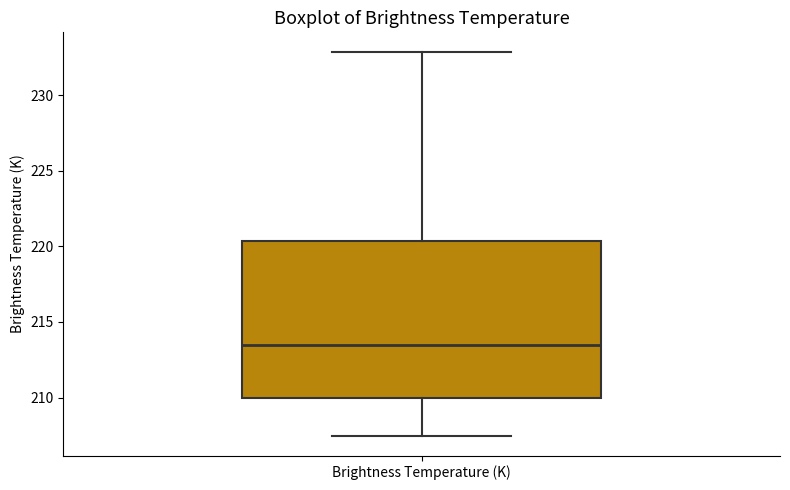

Where does the lower whisker of the box for Brightness Temperature (K) end on the y-axis? The values are not printed on the chart, so give them approximately, as read against the axis.

207.5